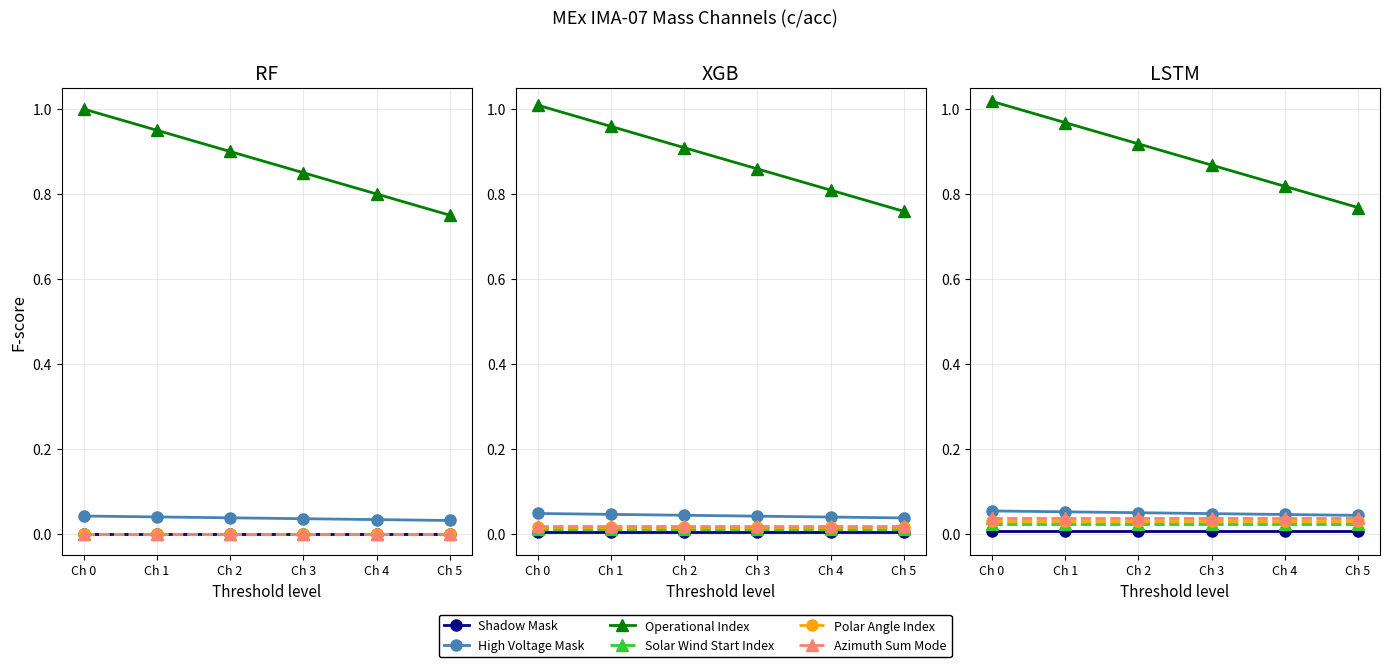

True or false: Solar Wind Start Index has a value of 0.0 at Ch 2.

True